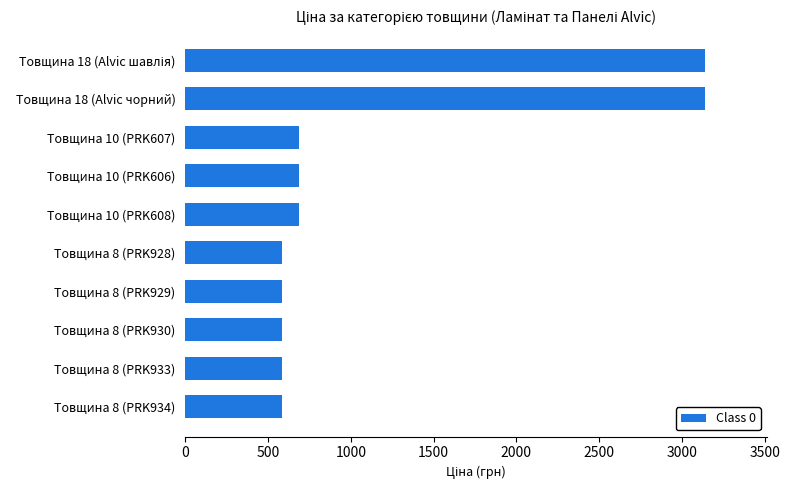

What is the change in value from Товщина 8 (PRK930) to Товщина 10 (PRK608)?

+103.1